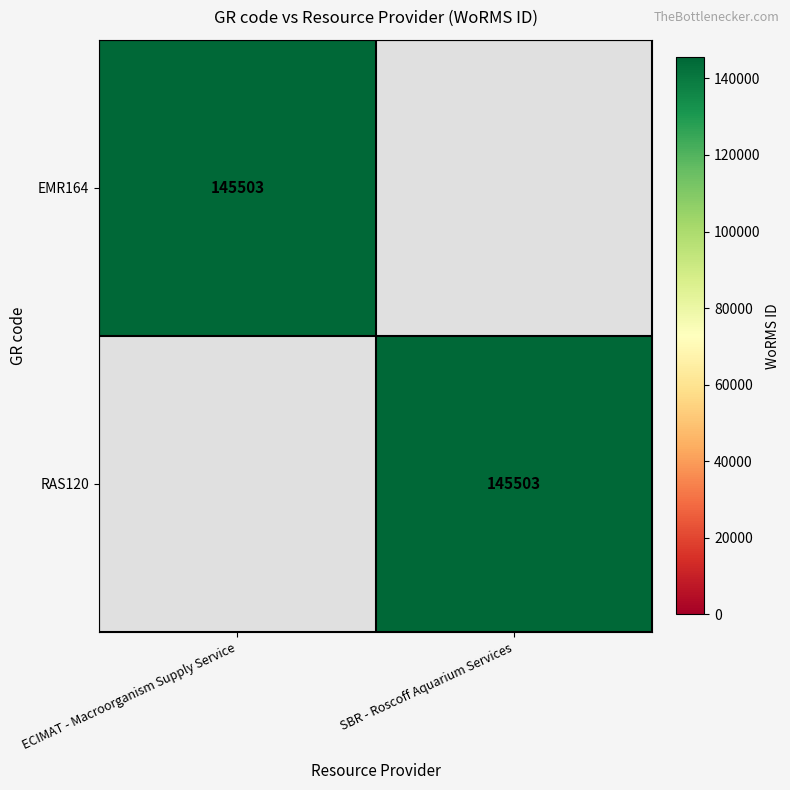

The RAS120 series shows 74747 at SBR - Roscoff Aquarium Services. True or false?

False